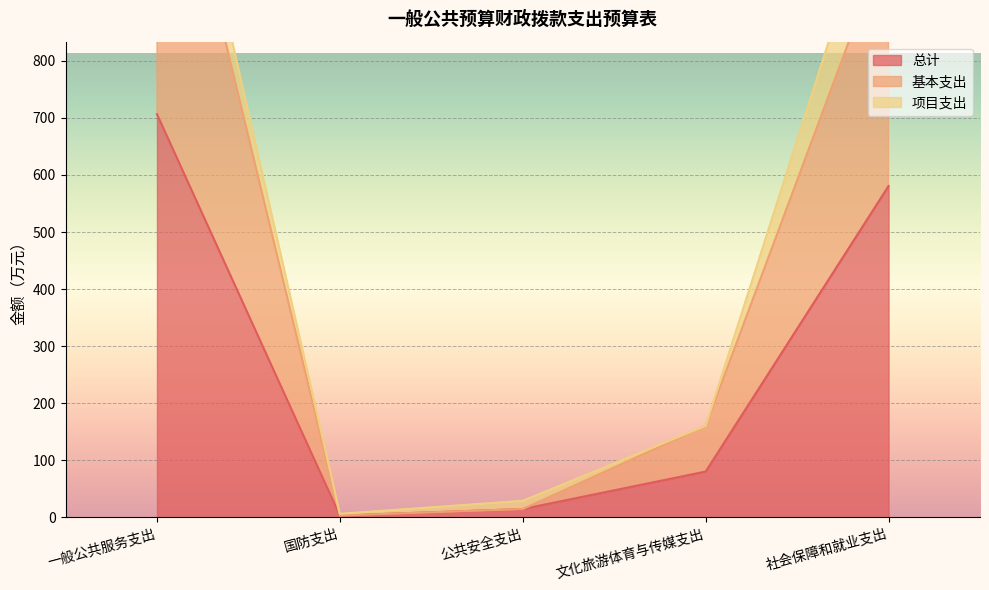

True or false: 总计 has a value of 14.4 at 公共安全支出.

True